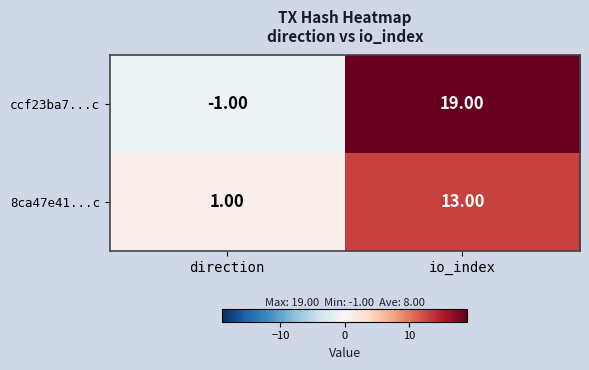

Between direction and io_index, which series saw the biggest shift?

ccf23ba7...c